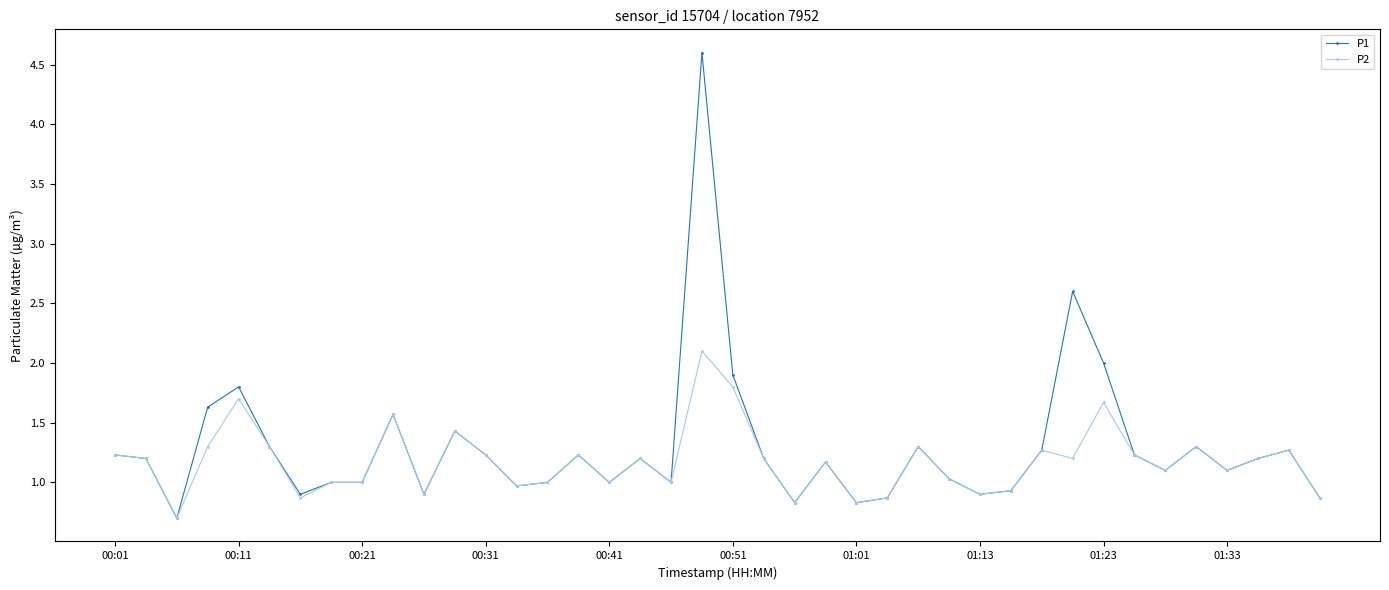

List the series in order of their peak value, lowest first.

P2, P1